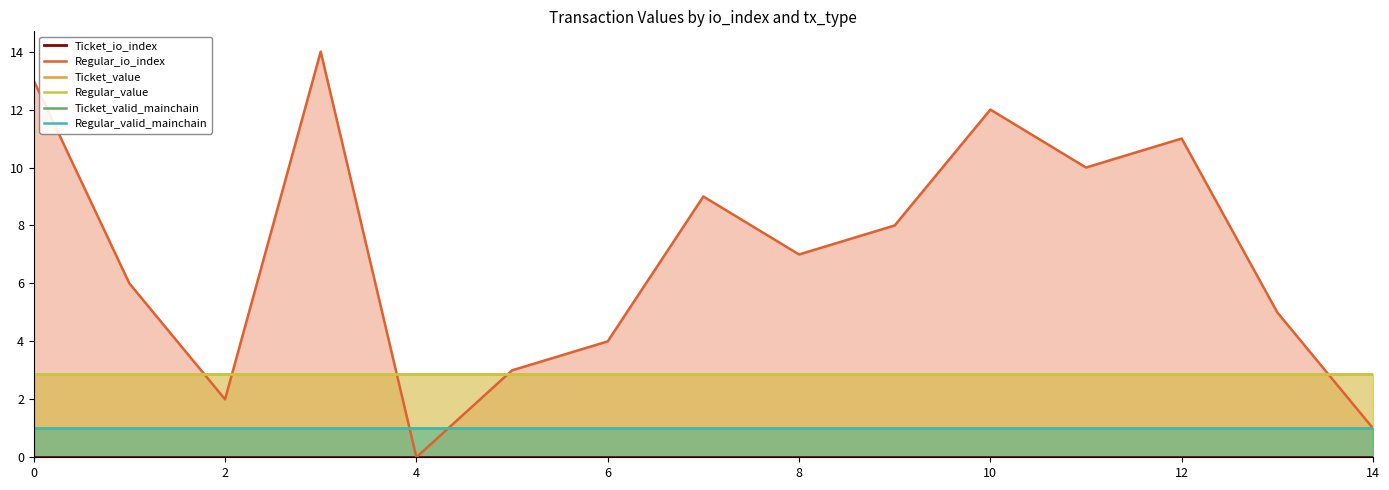

What is the difference between the highest and lowest values at 10?

3.0